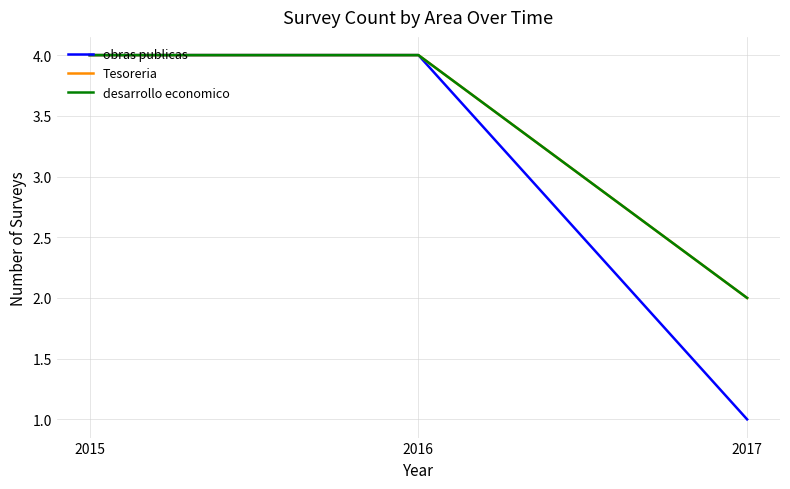

At 2016, list the series in order from smallest to largest.

obras publicas, Tesoreria, desarrollo economico